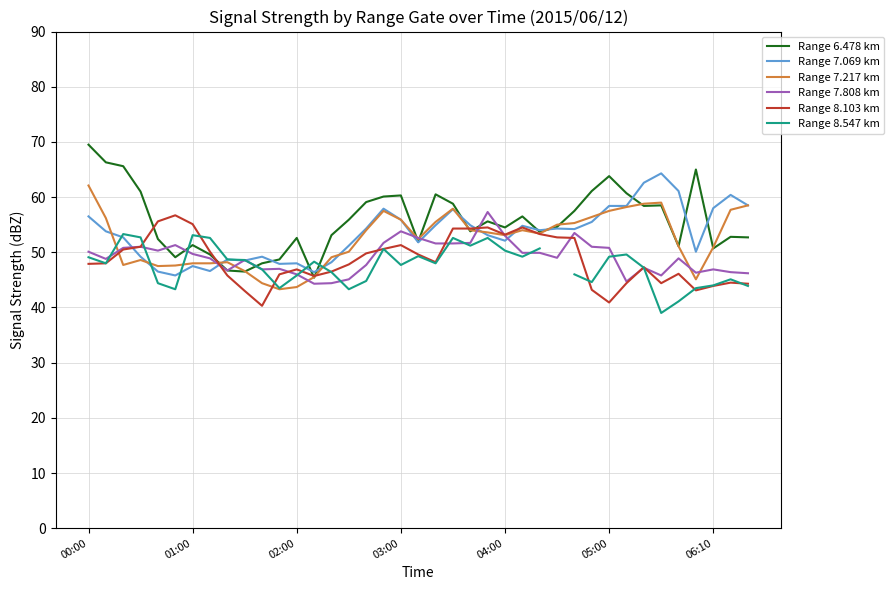

What is the lowest value of the Range 6.478 km series?

45.4